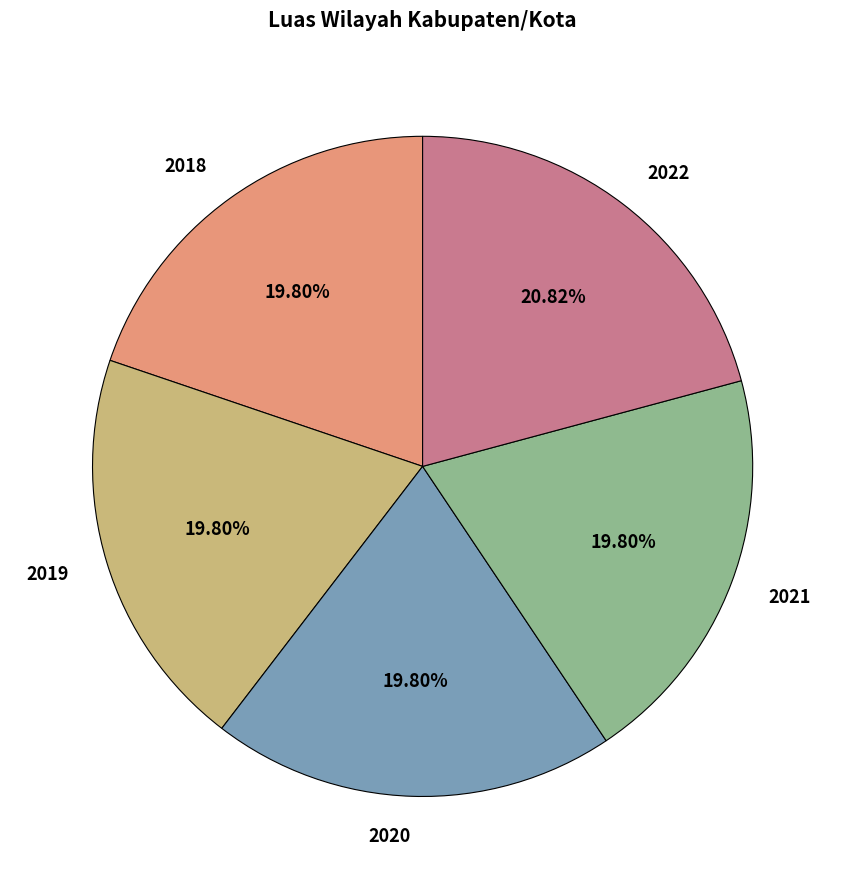

Which slice is the largest?

2022